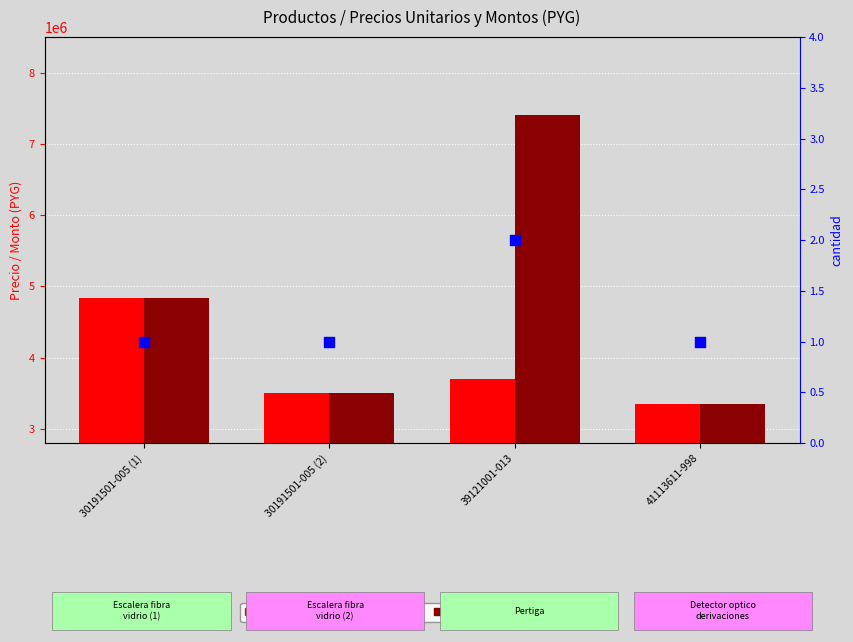

At how many categories does at least one series exceed 1810736?

4